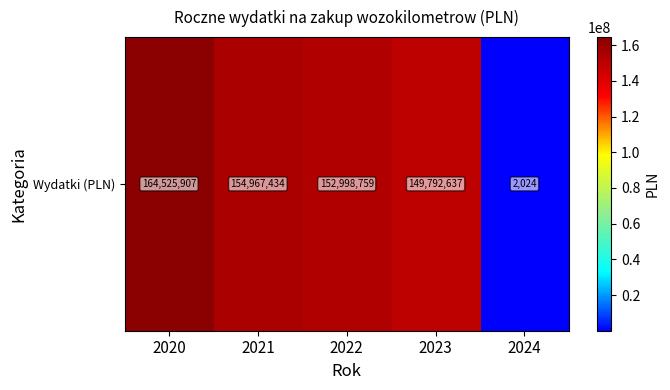

Rank the categories by value from lowest to highest.

2024, 2023, 2022, 2021, 2020